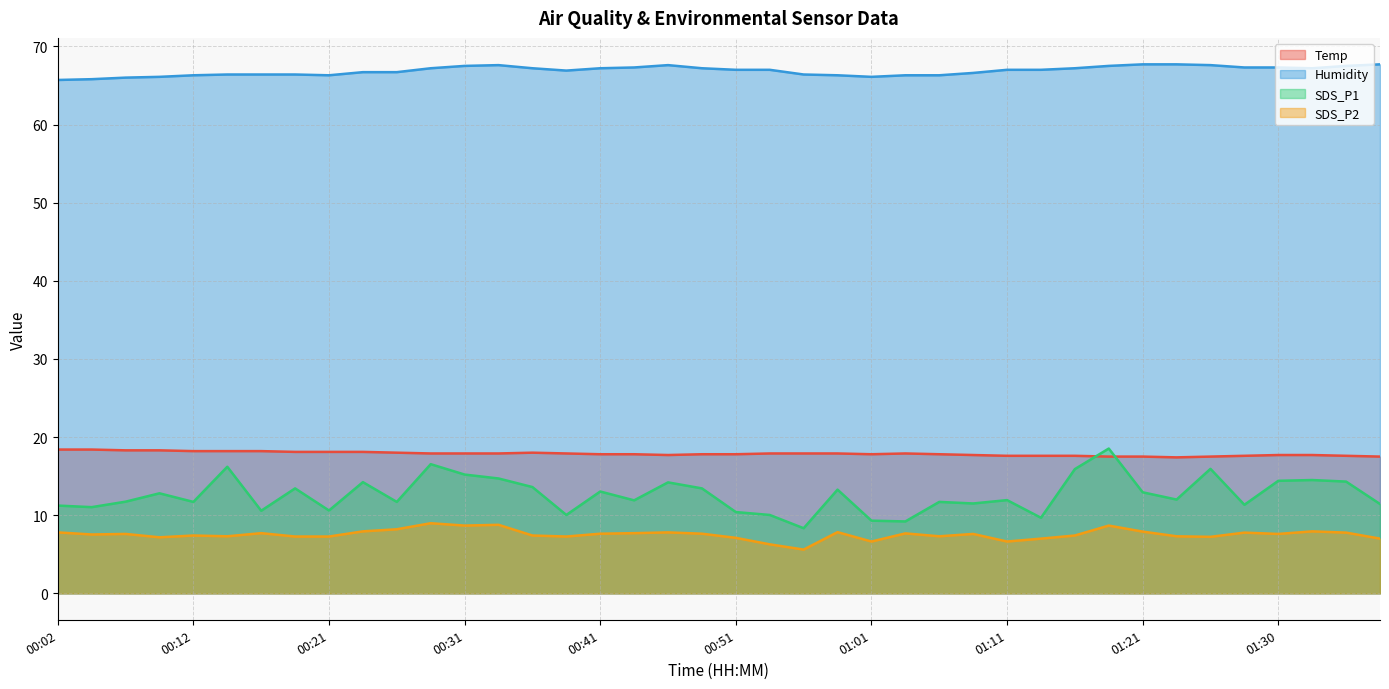

At which label does Temp reach its peak?

00:02